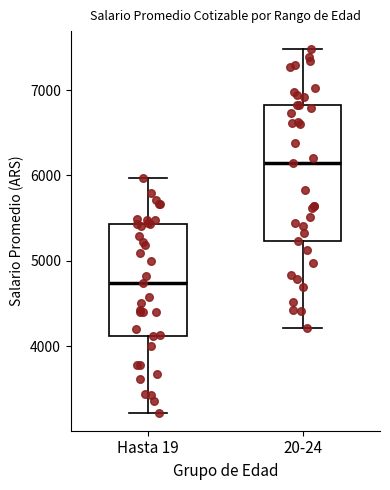

Where does the median line of the box for Hasta 19 sit on the y-axis? The values are not printed on the chart, so give them approximately, as read against the axis.

4700